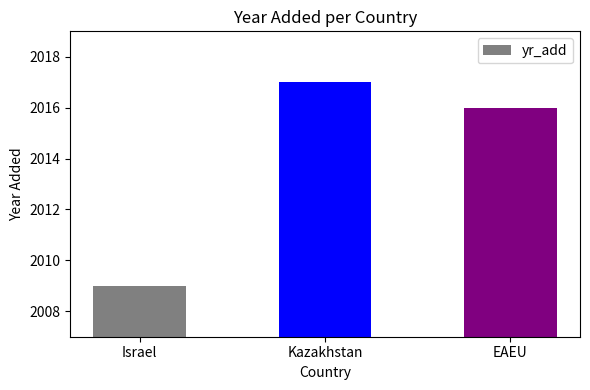

What is the change in value from Kazakhstan to EAEU?

-1